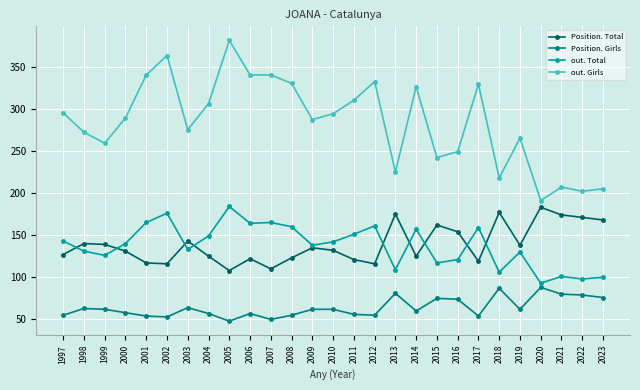

What is the average value of the out. Total series?

138